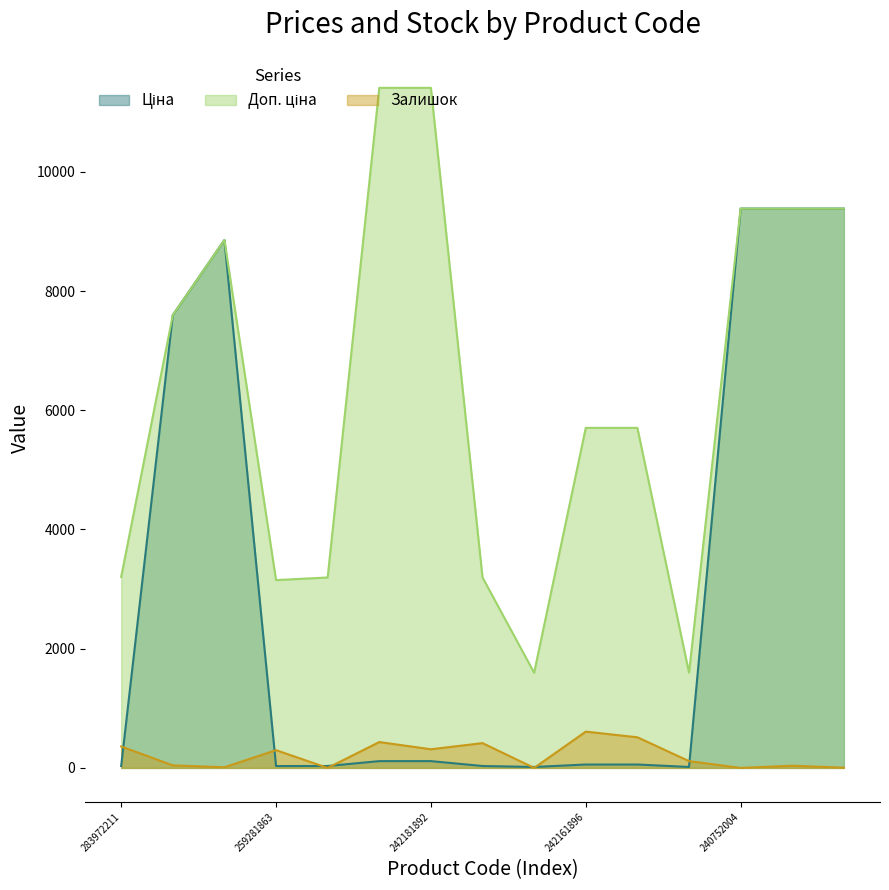

True or false: Доп. ціна and Ціна intersect in this chart.

False